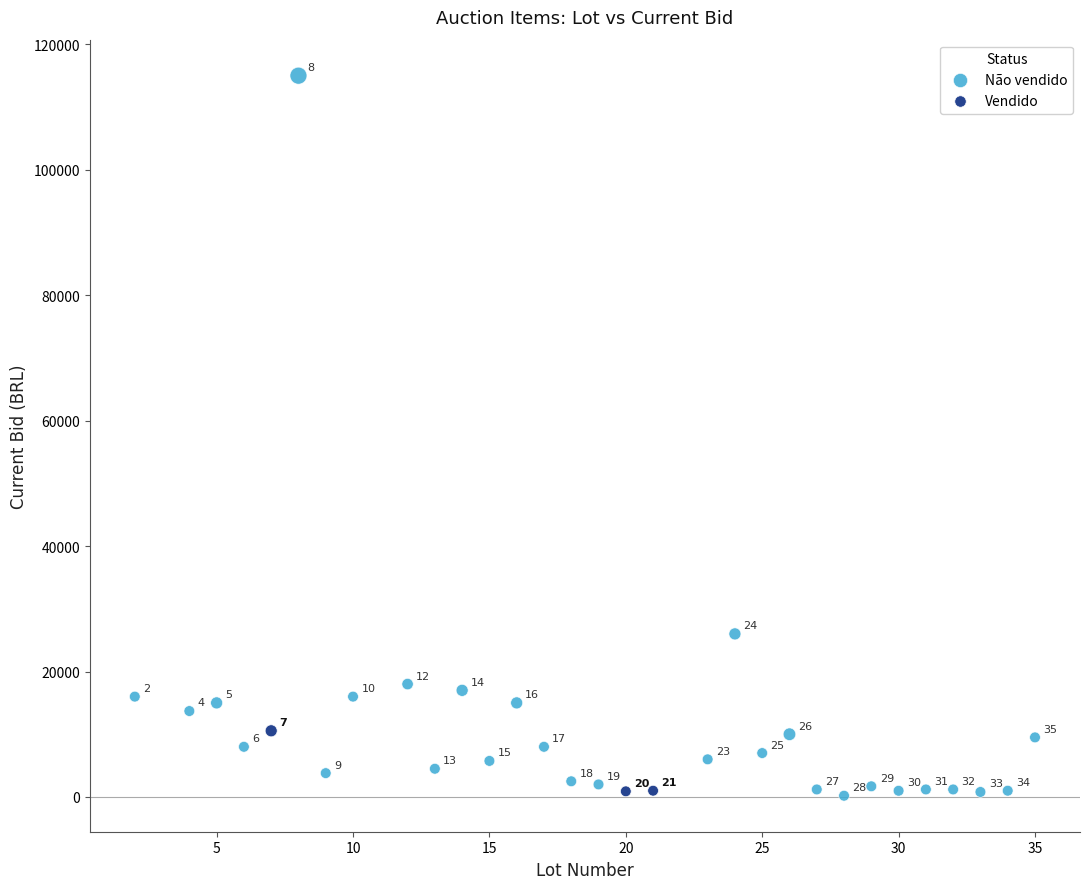

Which series has the largest Y range (max minus min)?

Não vendido